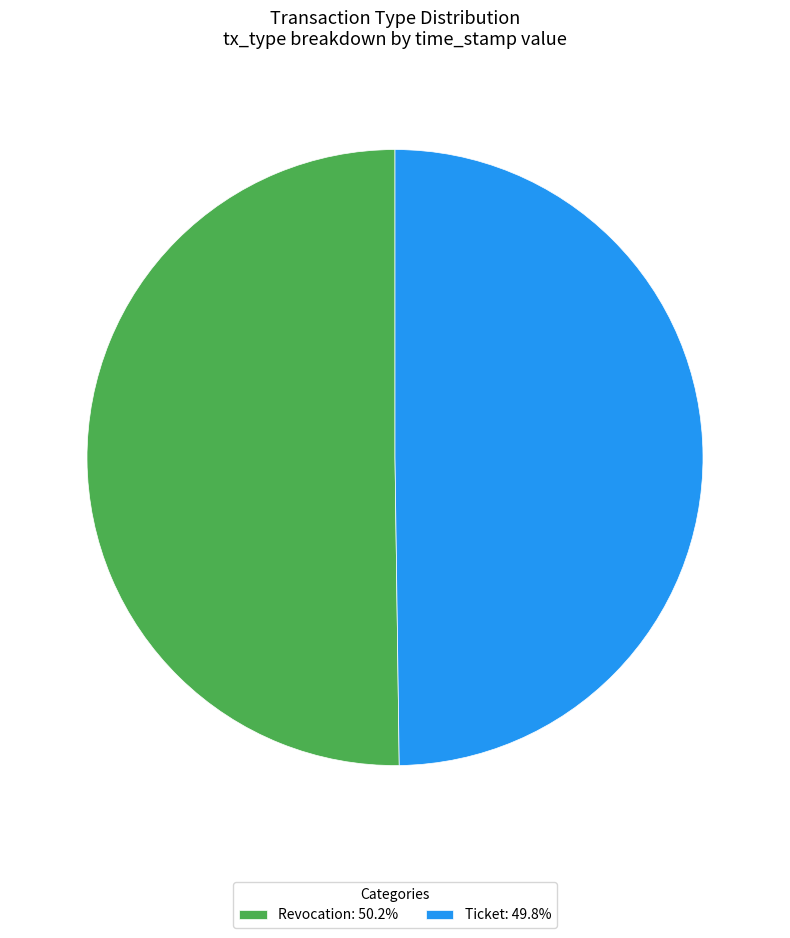

Approximately how many times larger is the value at Ticket: 49.8% compared to Revocation: 50.2%?

1.0